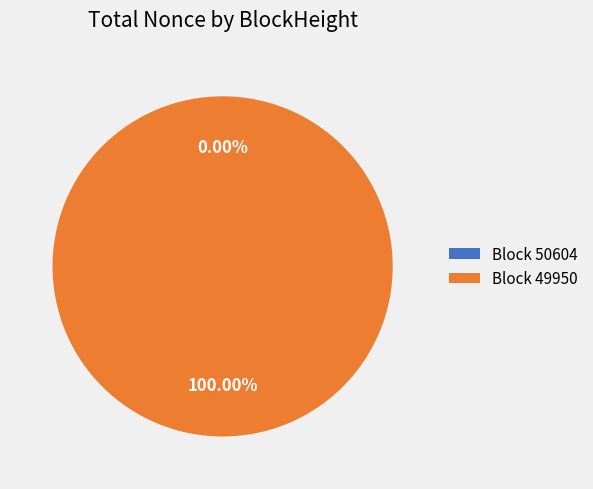

To the nearest percent, what is the average slice percentage?

50%